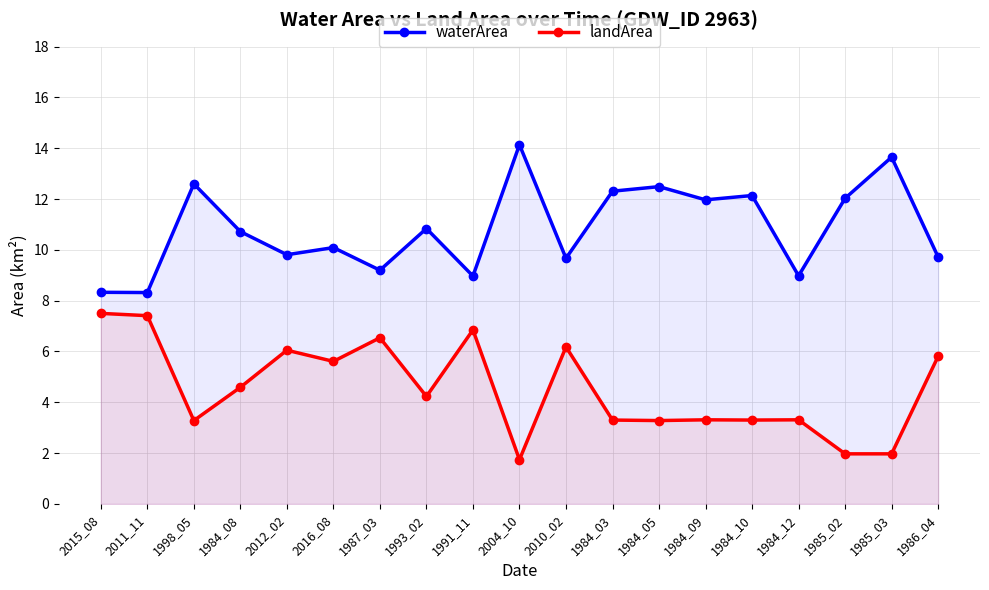

Reading left to right, list all the values displayed in this chart.

waterArea: 2015_08=8.3	2011_11=8.3	1998_05=12.6	1984_08=10.7	2012_02=9.8	2016_08=10.1	1987_03=9.2	1993_02=10.8	1991_11=9.0	2004_10=14.1	2010_02=9.7	1984_03=12.3	1984_05=12.5	1984_09=12.0	1984_10=12.1	1984_12=9.0	1985_02=12.0	1985_03=13.7	1986_04=9.7
landArea: 2015_08=7.5	2011_11=7.4	1998_05=3.3	1984_08=4.6	2012_02=6.0	2016_08=5.6	1987_03=6.5	1993_02=4.2	1991_11=6.8	2004_10=1.7	2010_02=6.2	1984_03=3.3	1984_05=3.3	1984_09=3.3	1984_10=3.3	1984_12=3.3	1985_02=2.0	1985_03=2.0	1986_04=5.8